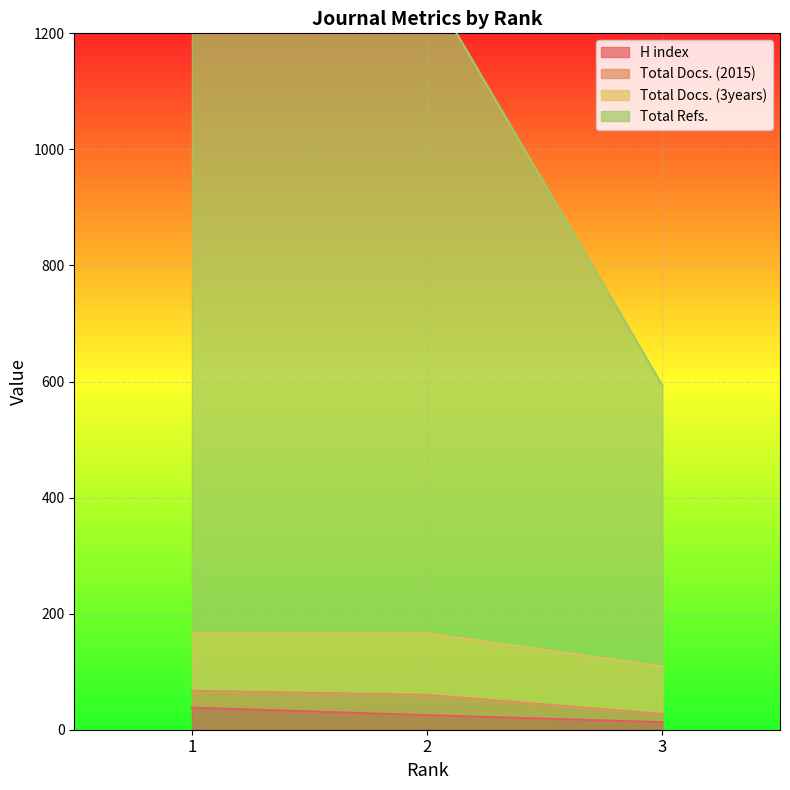

Which category has the highest value across all series?

1